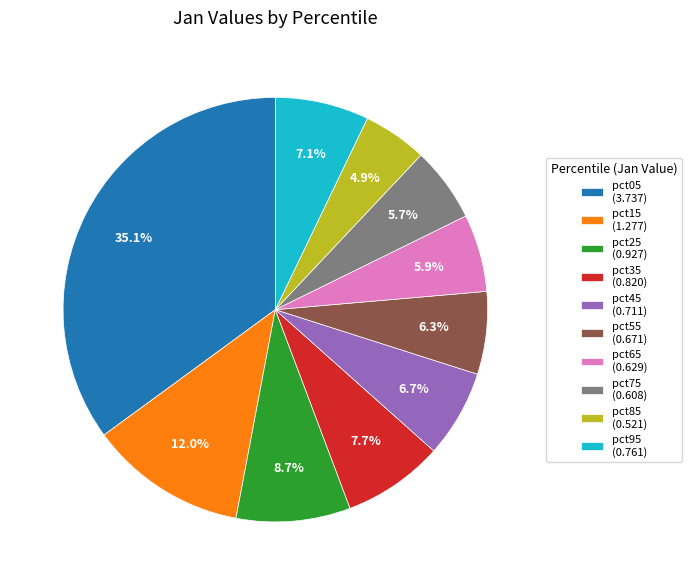

What is the largest slice in the pie chart?

pct05